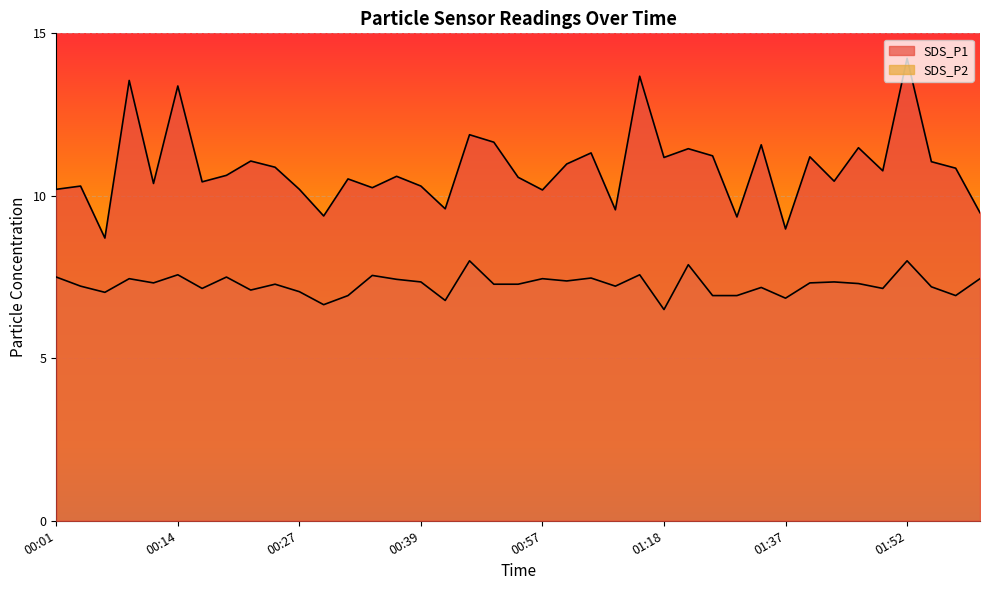

True or false: SDS_P2 has a value of 5.0 at 00:03.

False